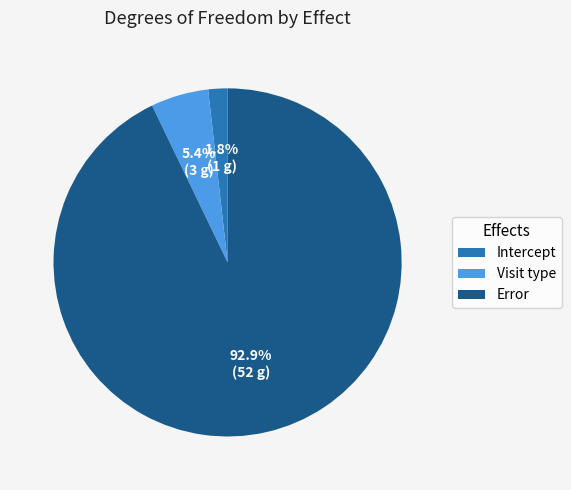

Do Visit type and Intercept together represent more than half of the pie?

No